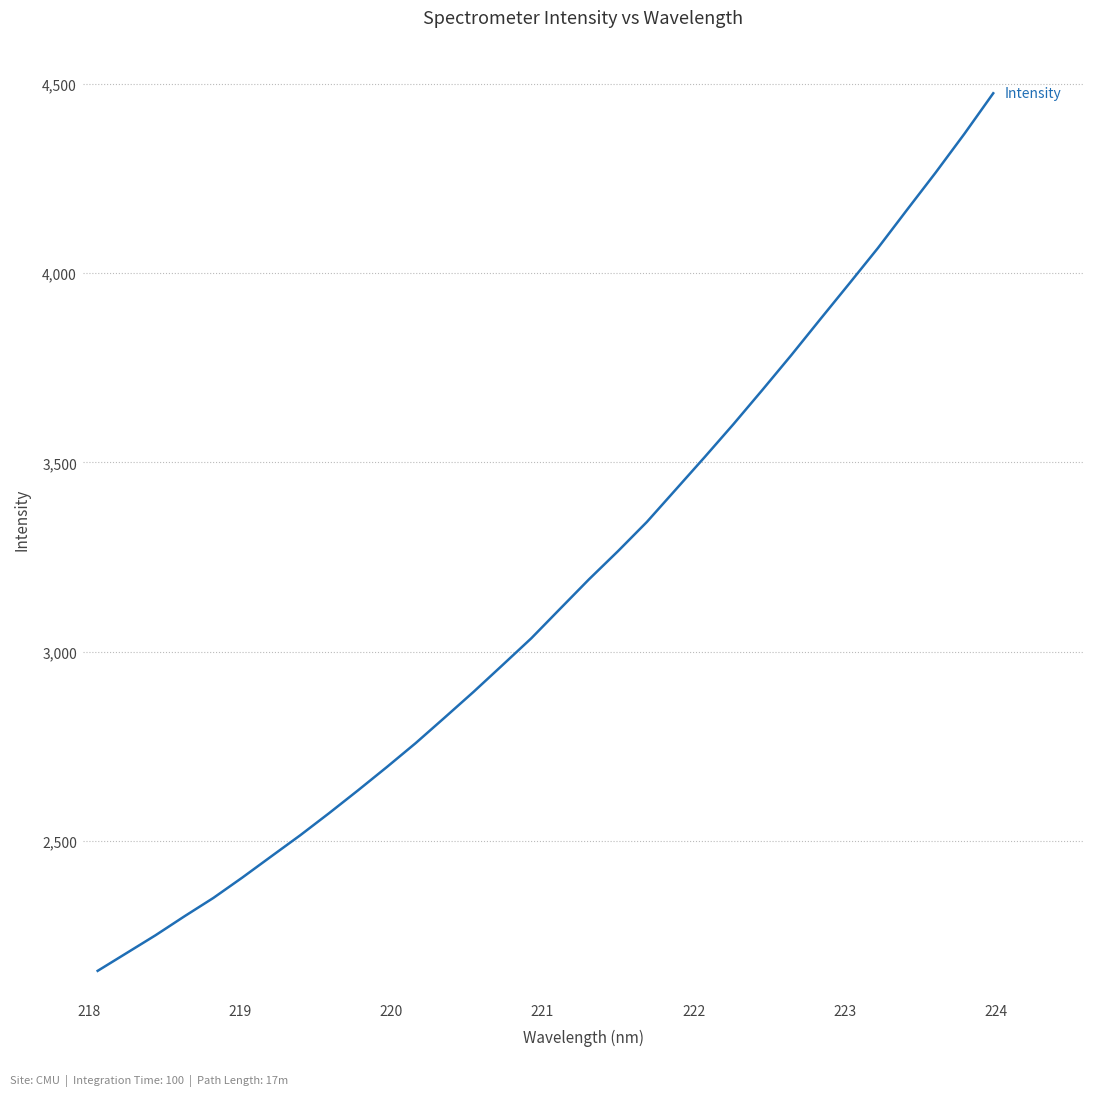

What is the difference between the maximum and minimum values?

2318.7